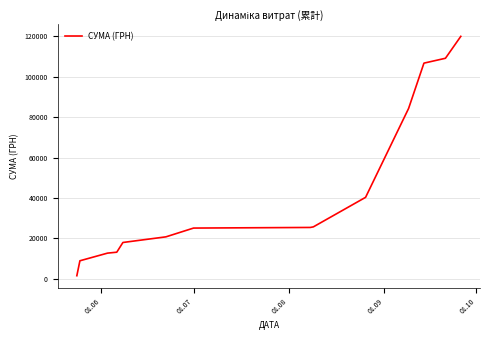

What is the maximum value shown in the chart?

119857.7